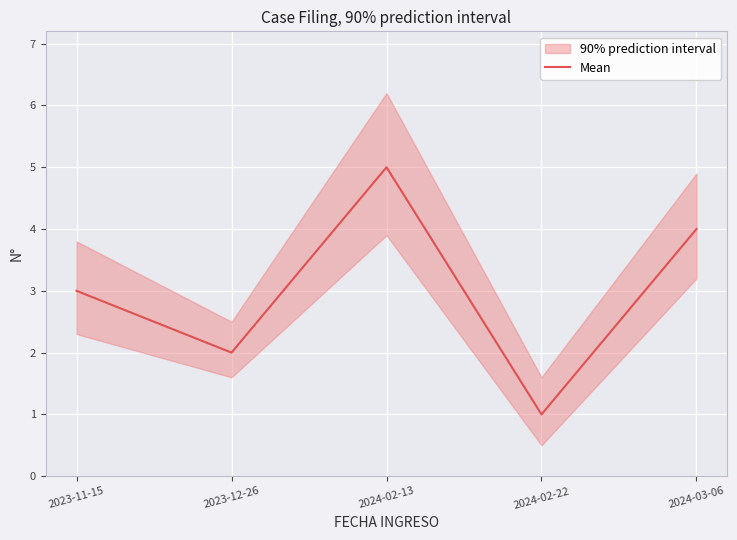

At which category does the chart reach its minimum across all series?

2024-02-22